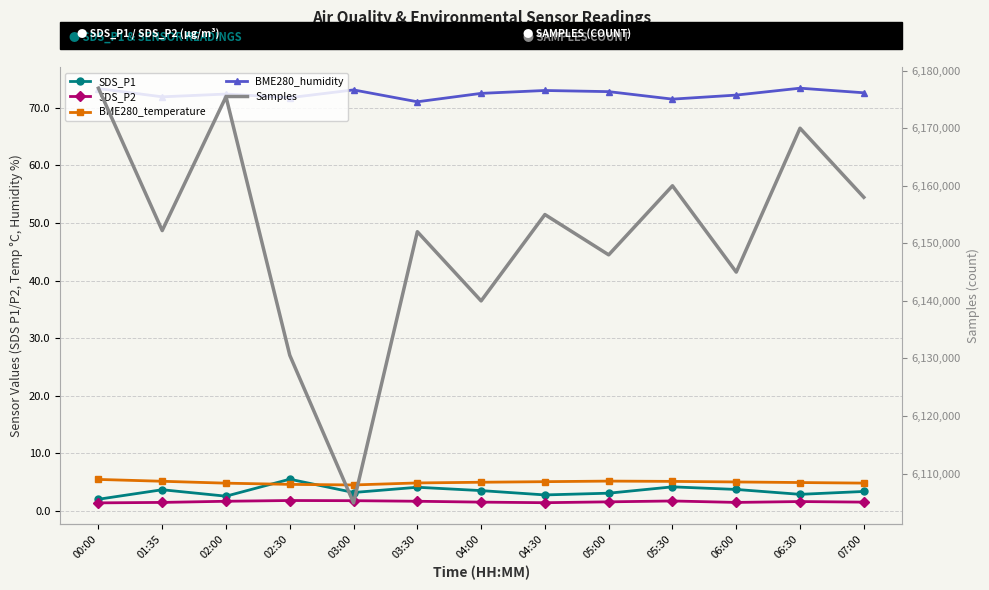

Where does the BME280_temperature series first go above 5?

00:00